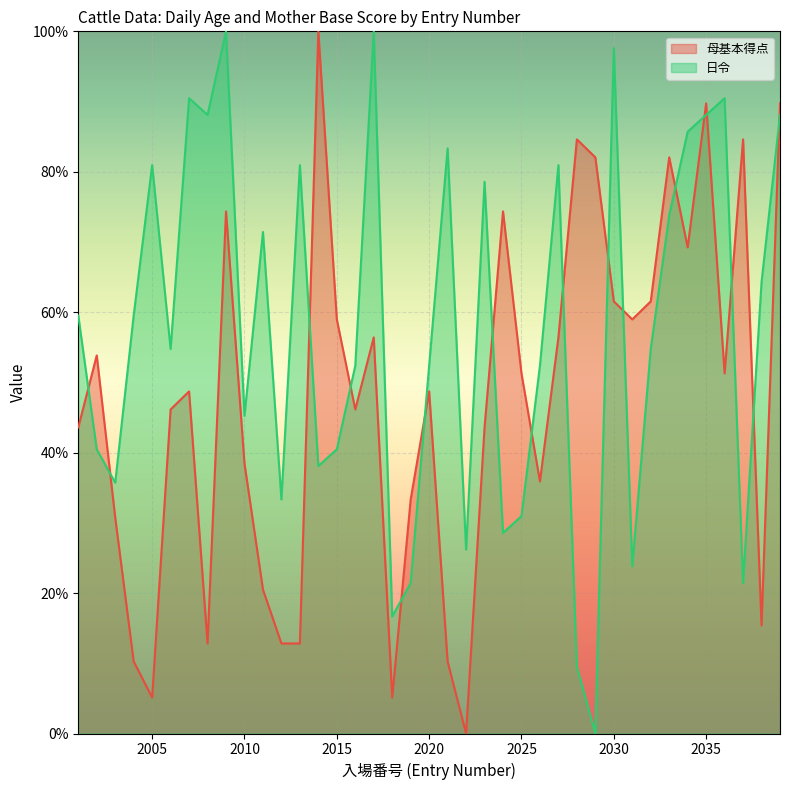

What is the sum of the 日令 values at 2004 and 2024?

88.1